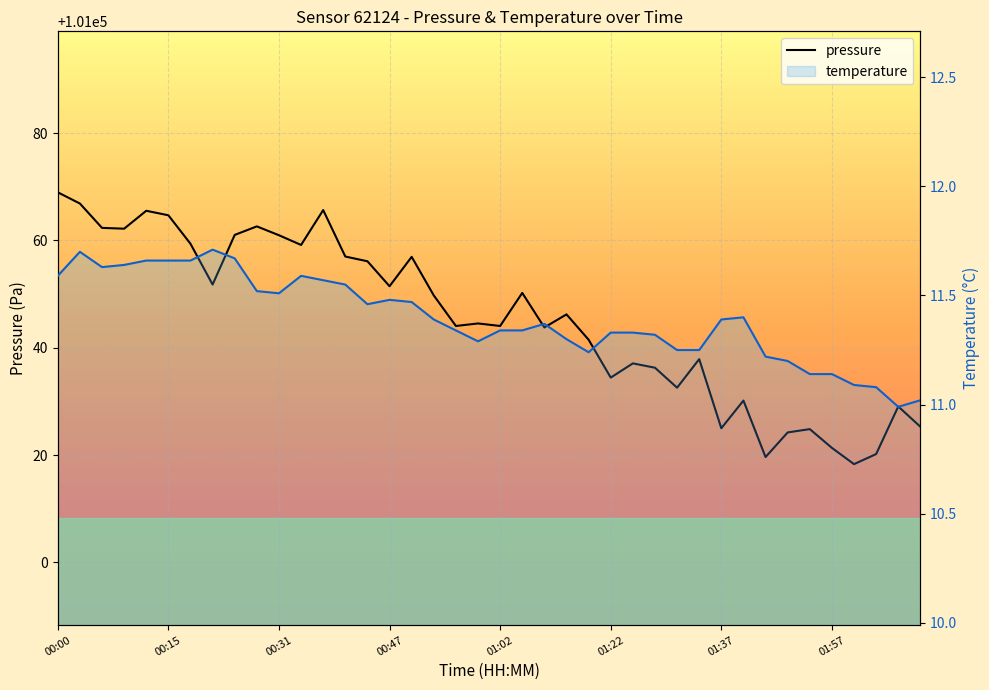

At which category is the sum across all series the highest?

00:00